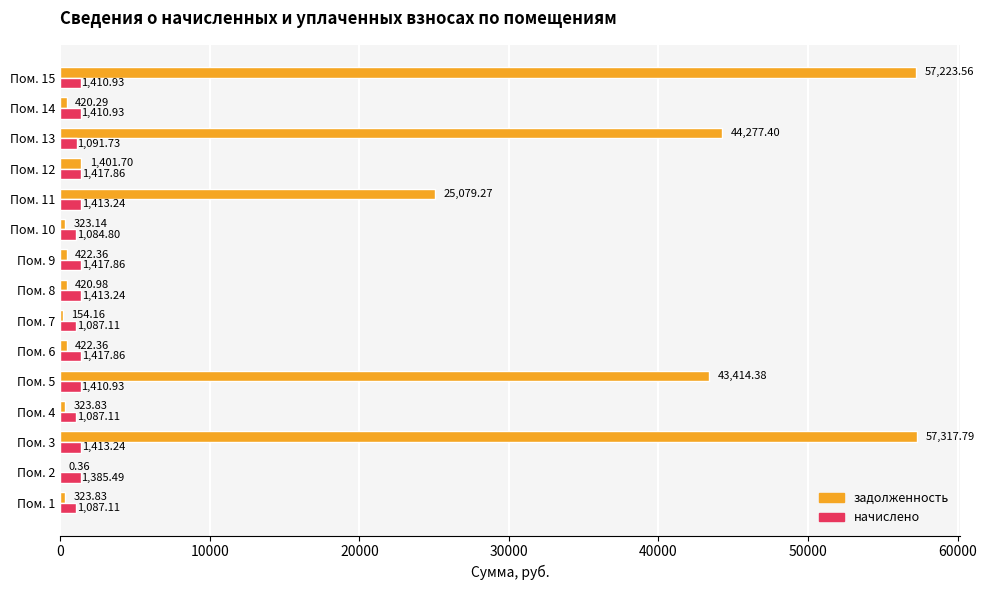

What is the maximum value shown in the chart?

57317.8